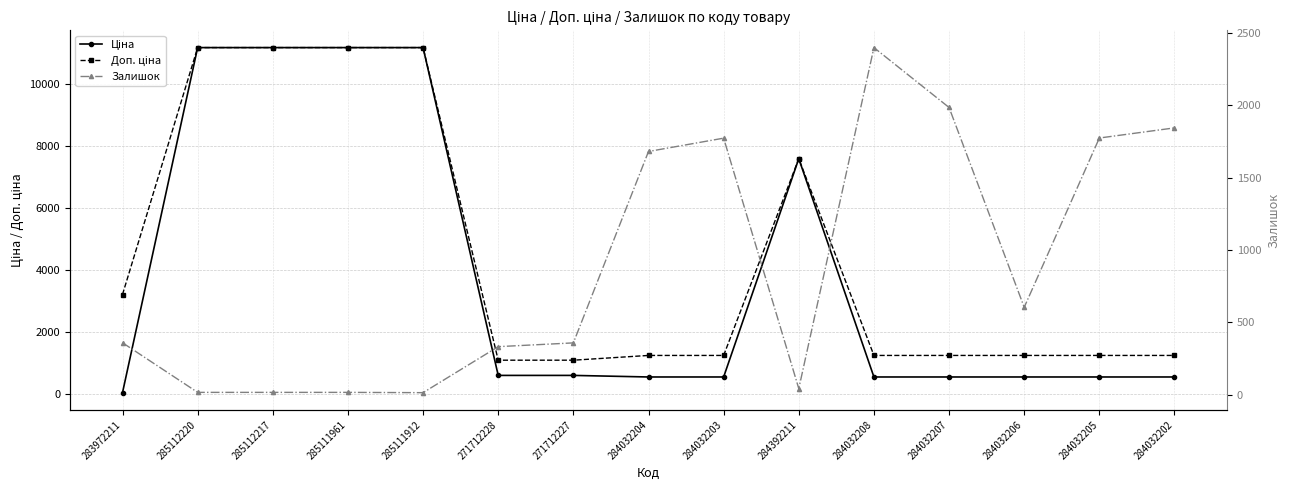

The Ціна series shows 6497.5 at 285111961. True or false?

False